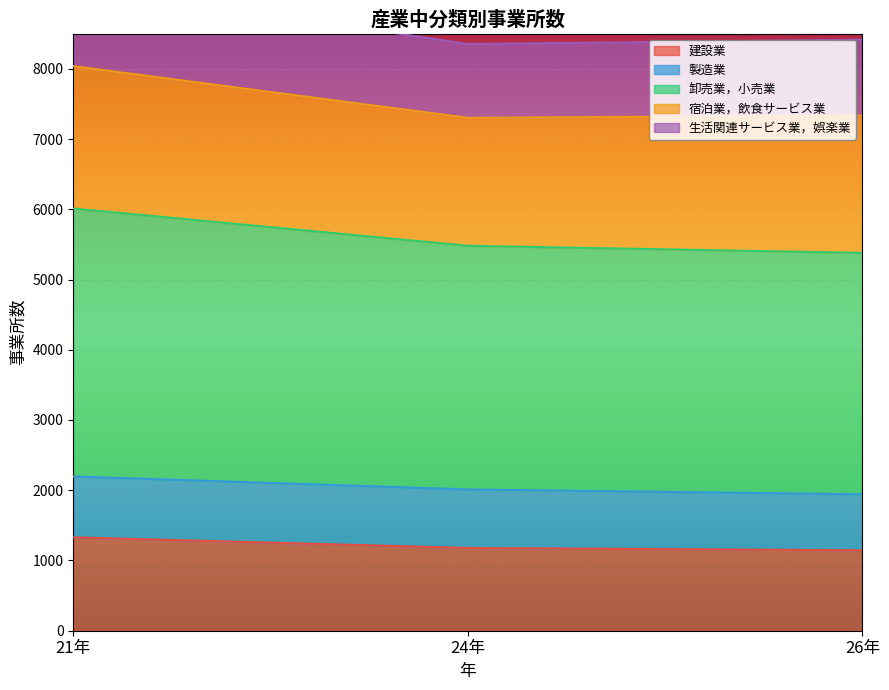

What is the difference between the maximum and minimum values in the 建設業 series?

184